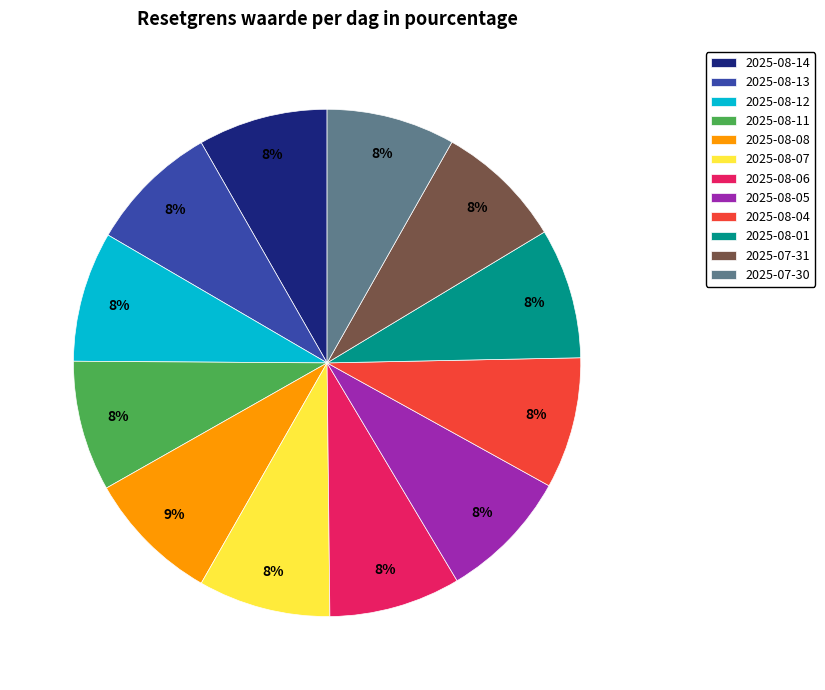

What is the ratio of the value at 2025-07-31 to the value at 2025-08-14?

1.0